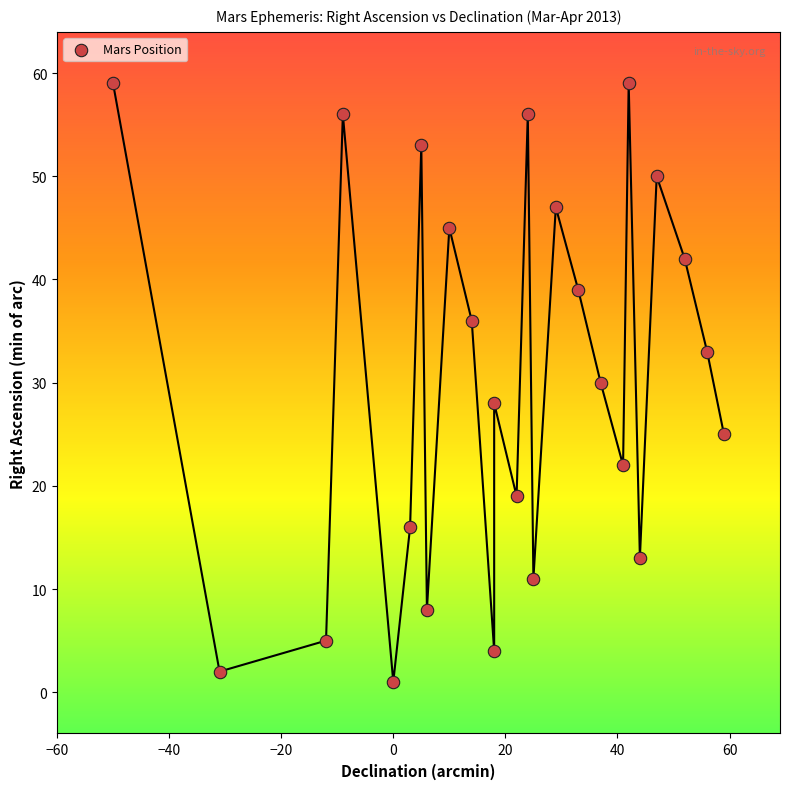

What is the range of X values (max minus min)?

109